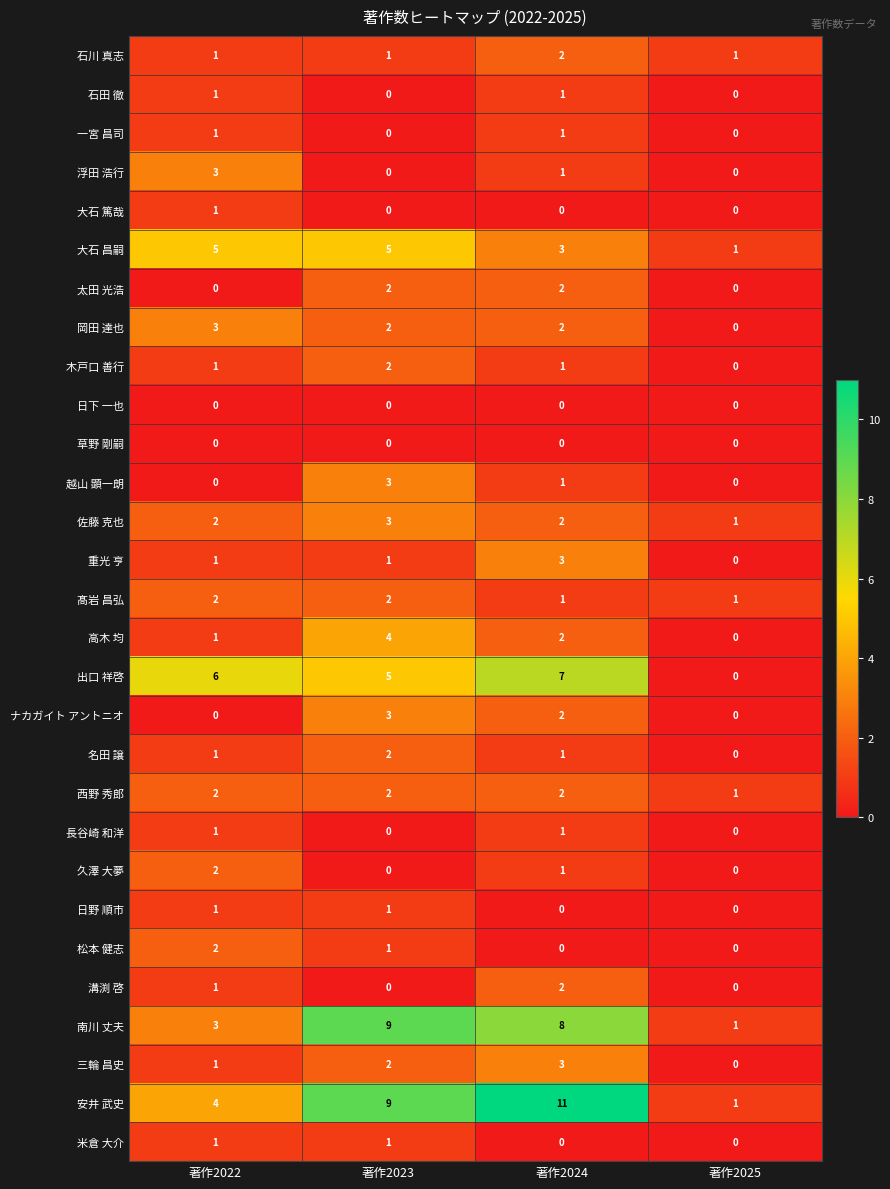

The value of 木戸口 善行 at 著作2025 is 0. True or false?

True